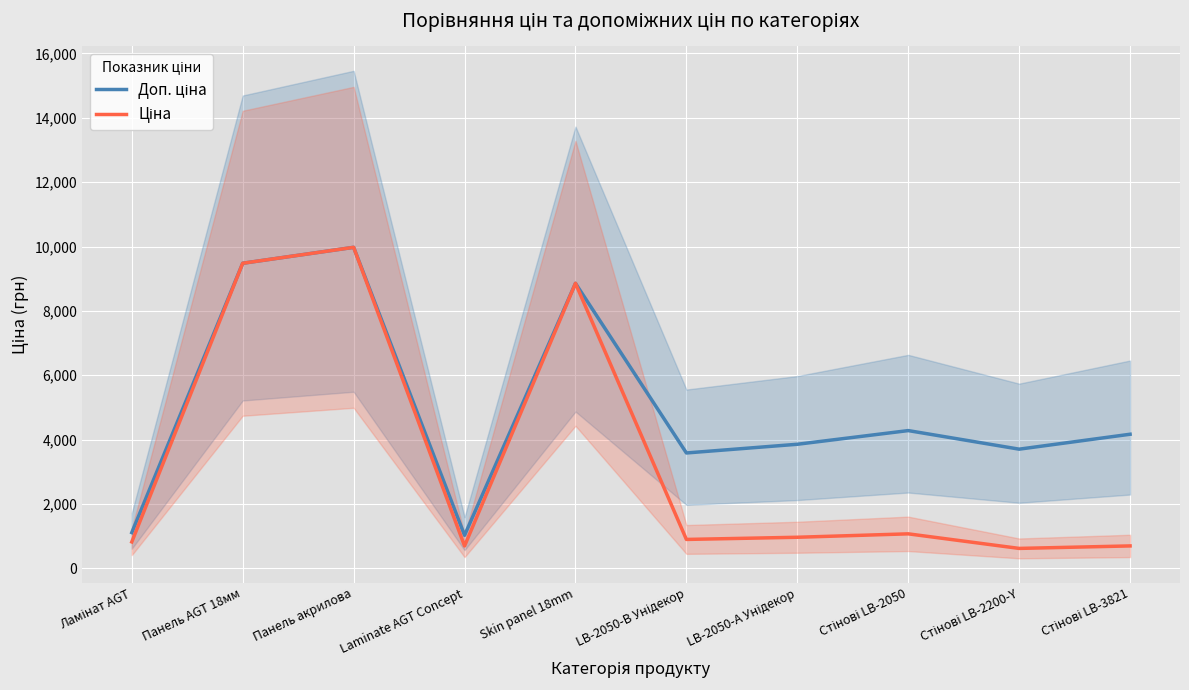

How many data points in Ціна are above 963?

5